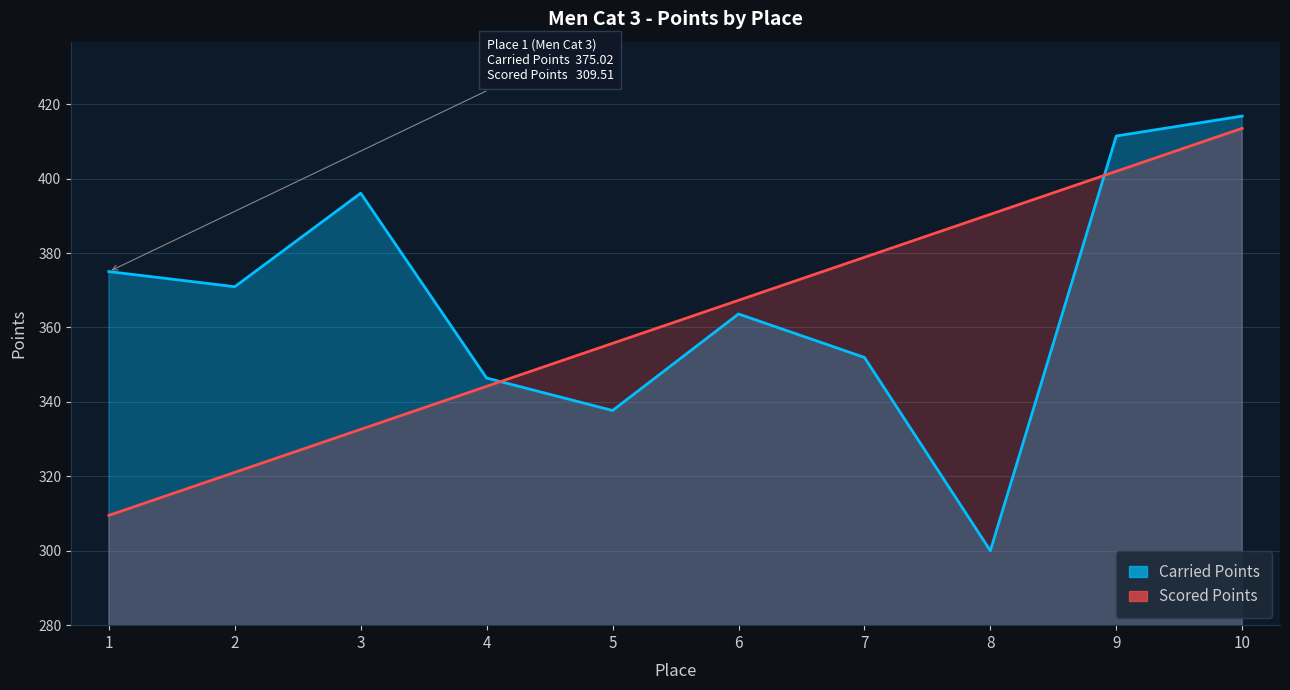

What is the value of the Scored Points point at the 3rd from the left?

332.6